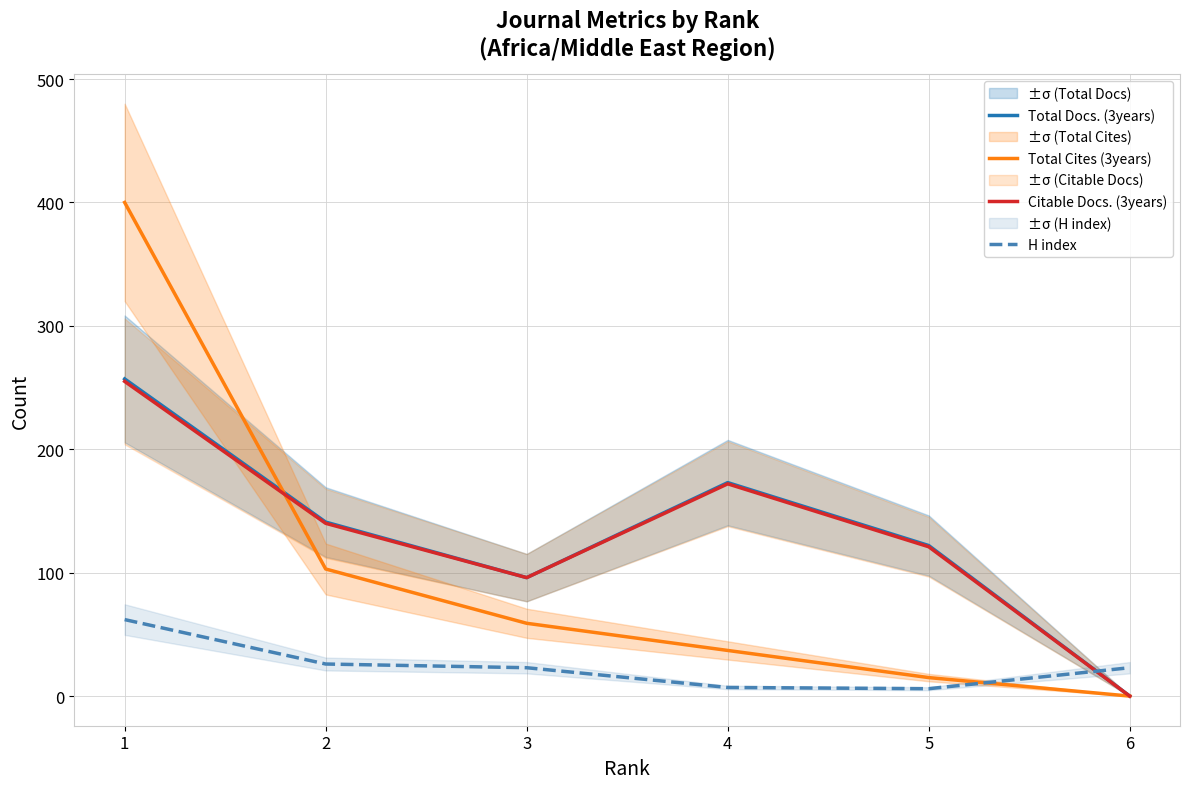

How many interior local valleys does the H index series have?

1